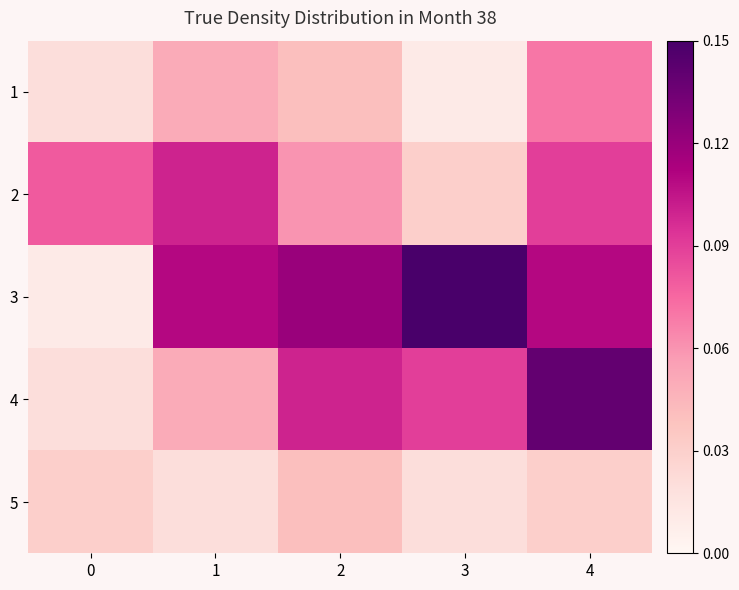

What is the maximum value shown in the chart?

0.1